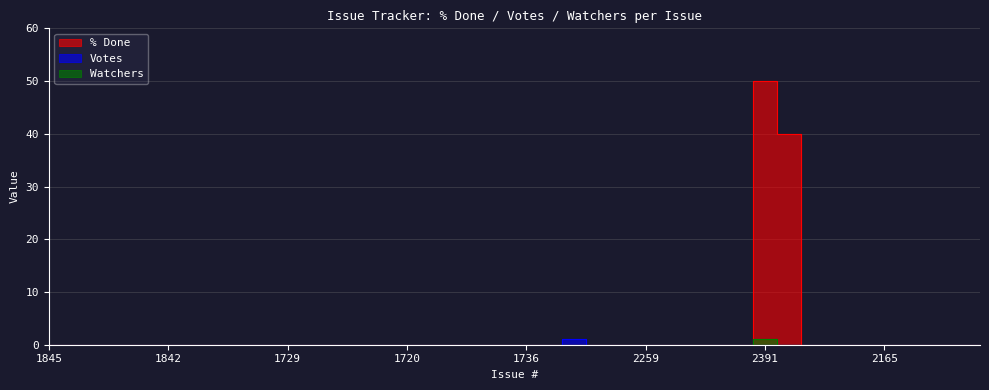

At how many categories does at least one series exceed 32?

2